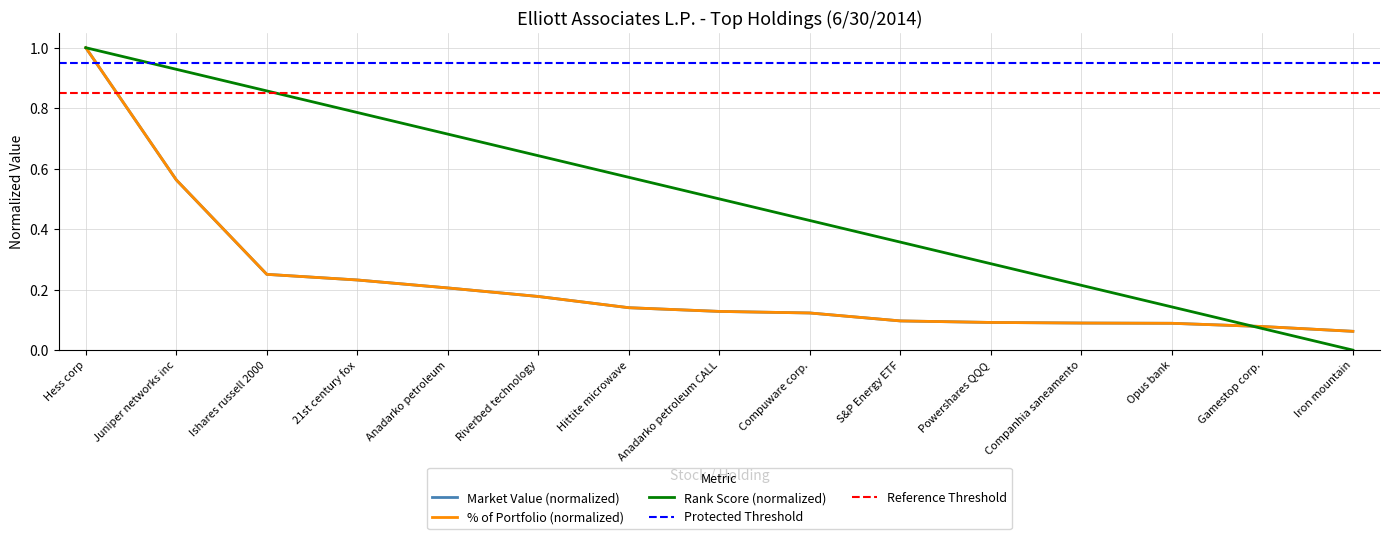

At which category is the sum across all series the highest?

Hess corp